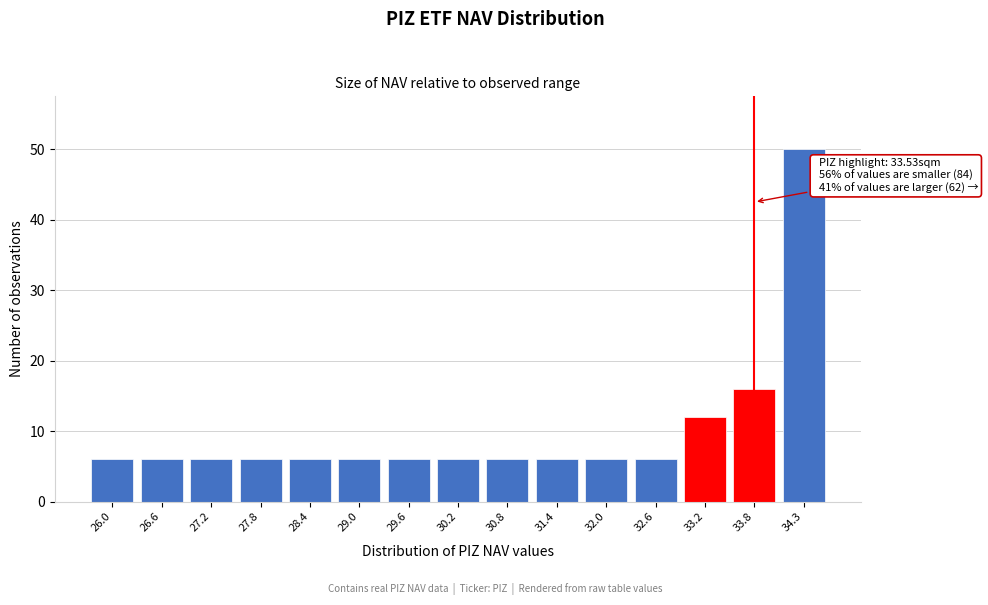

Reading left to right, transcribe all the data shown in this chart.

26.0=6	26.6=6	27.2=6	27.8=6	28.4=6	29.0=6	29.6=6	30.2=6	30.8=6	31.4=6	32.0=6	32.6=6	33.2=12	33.8=16	34.3=50